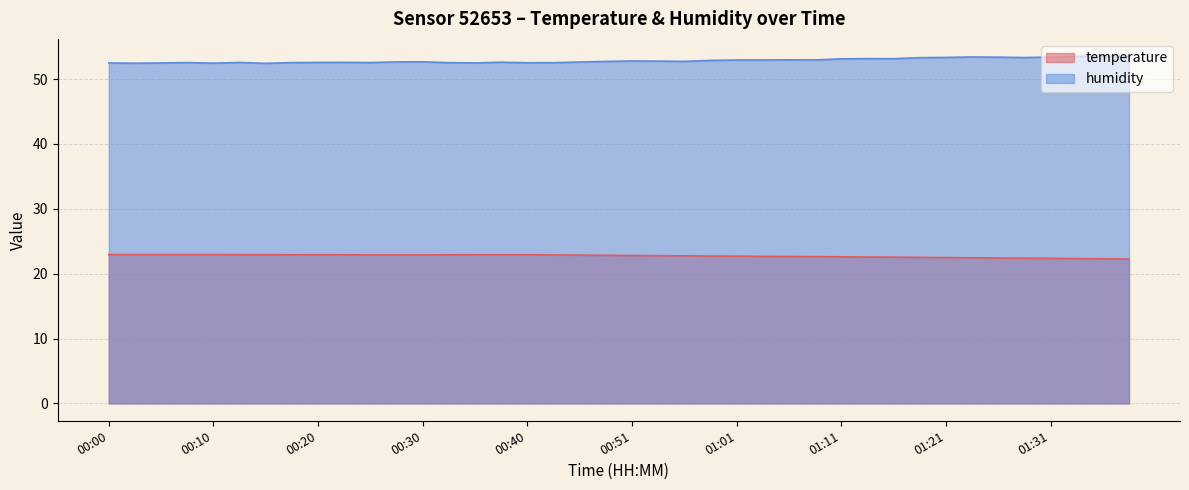

At 00:38, list the series in order from smallest to largest.

temperature, humidity